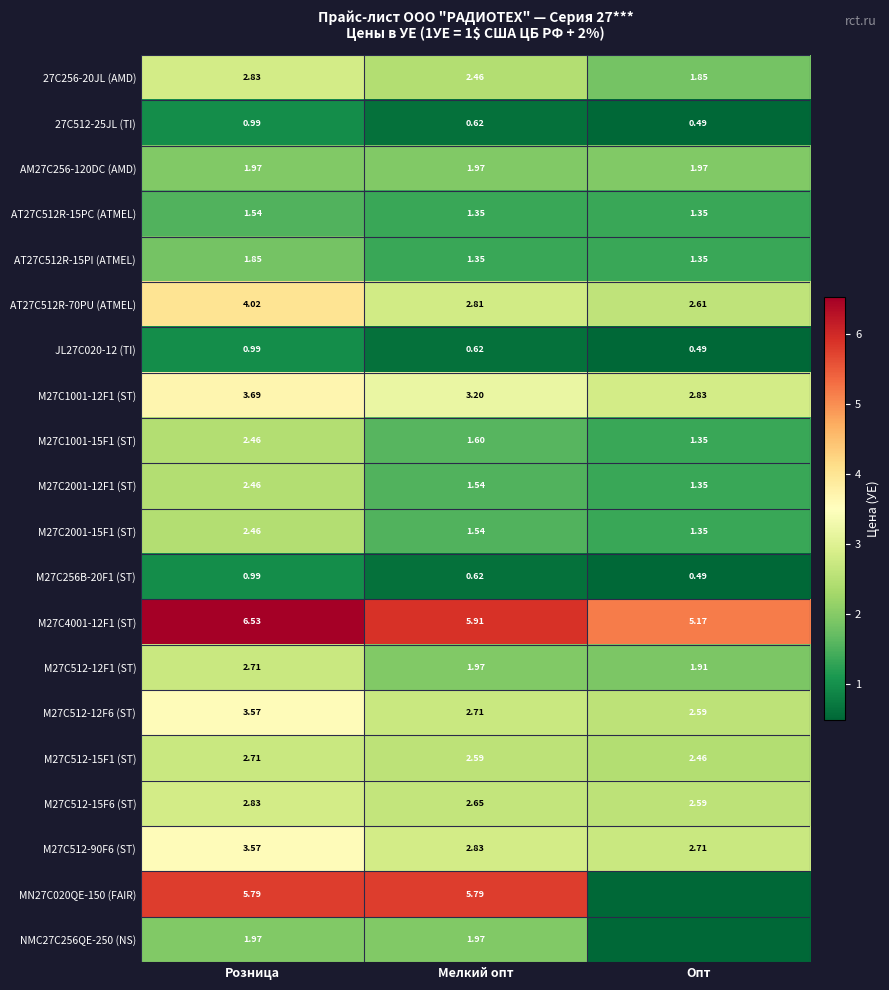

At which category is the sum across all series the highest?

Розница